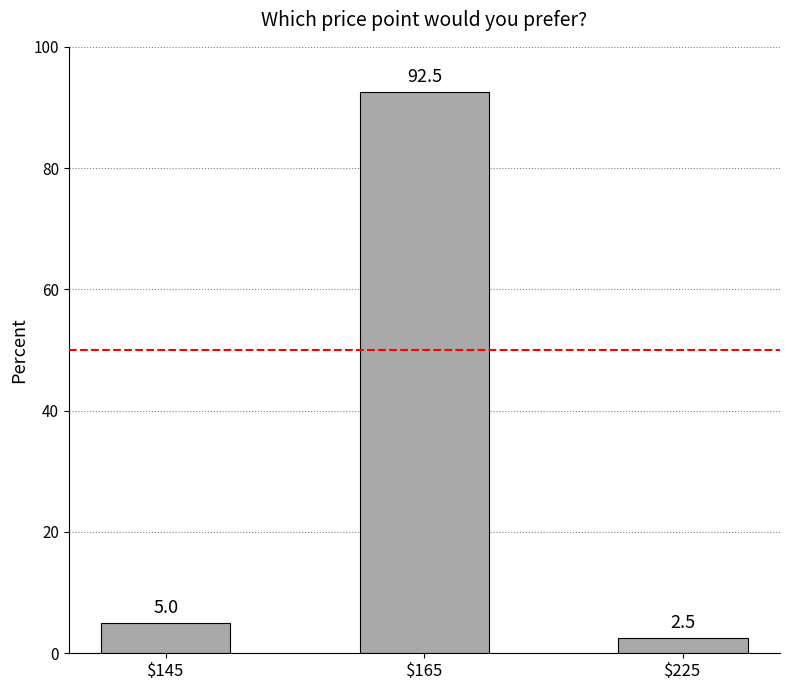

Reading right to left, extract all data points from this chart.

$225=2.5	$165=92.5	$145=5.0